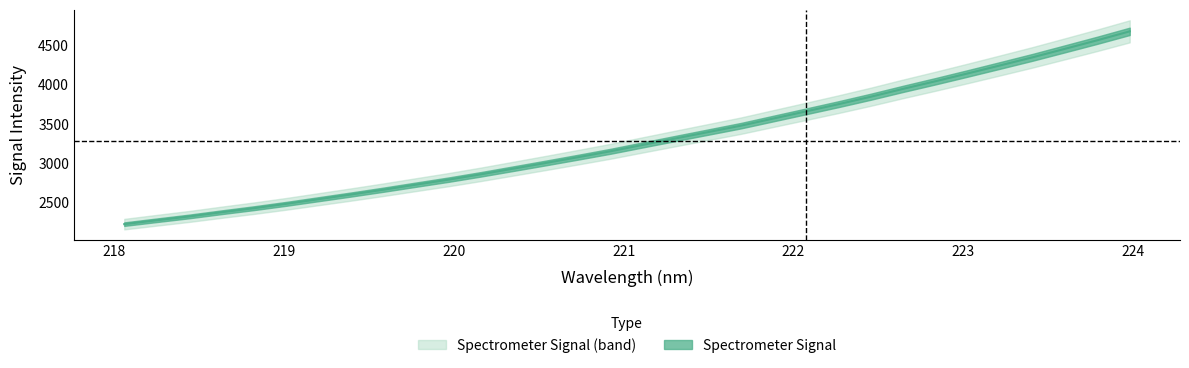

Where does the data first go above 3234?

221.1174